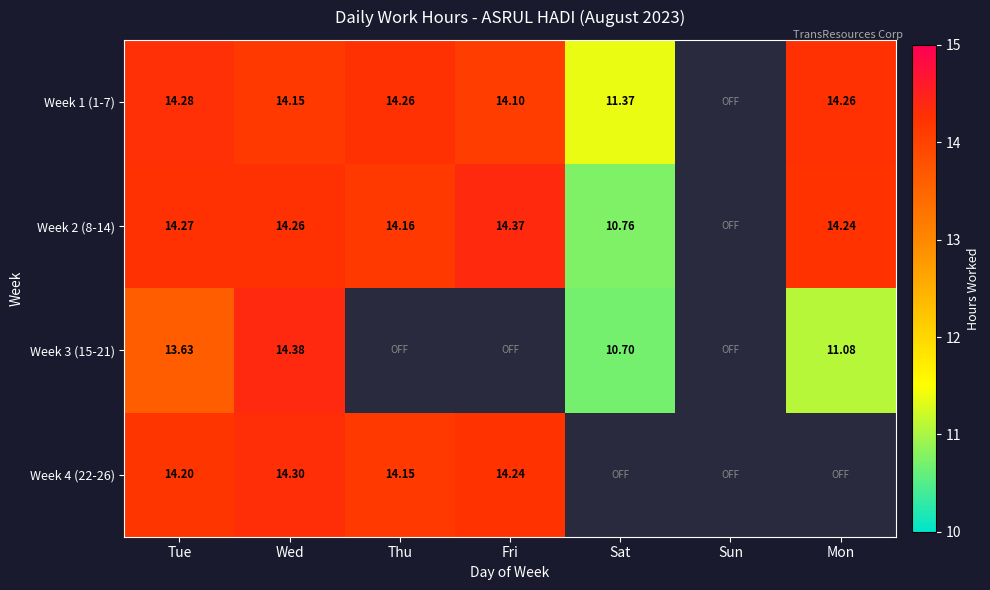

What is the sum of the Week 2 (8-14) values at Fri and Thu?

28.5